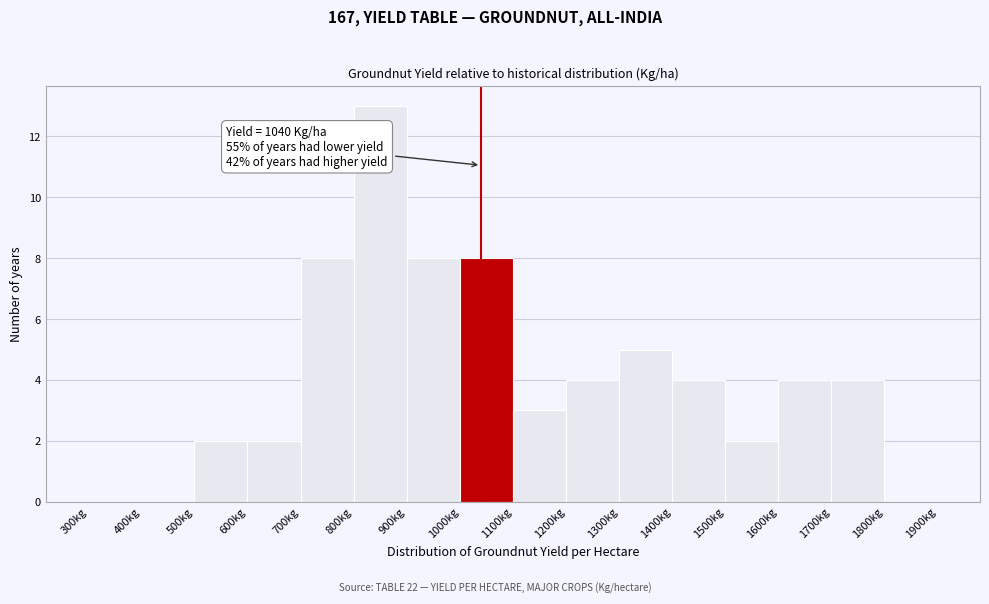

Over which range of the x-axis is the bar tallest?

800 to 900